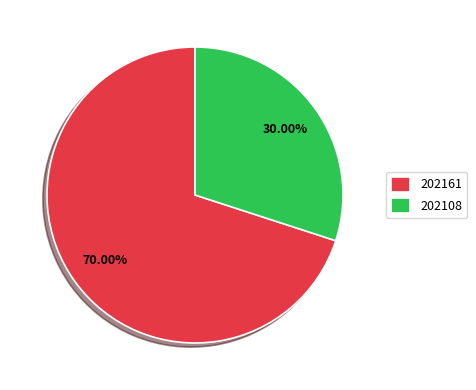

To the nearest percent, what percentage of the pie is 202161?

70%